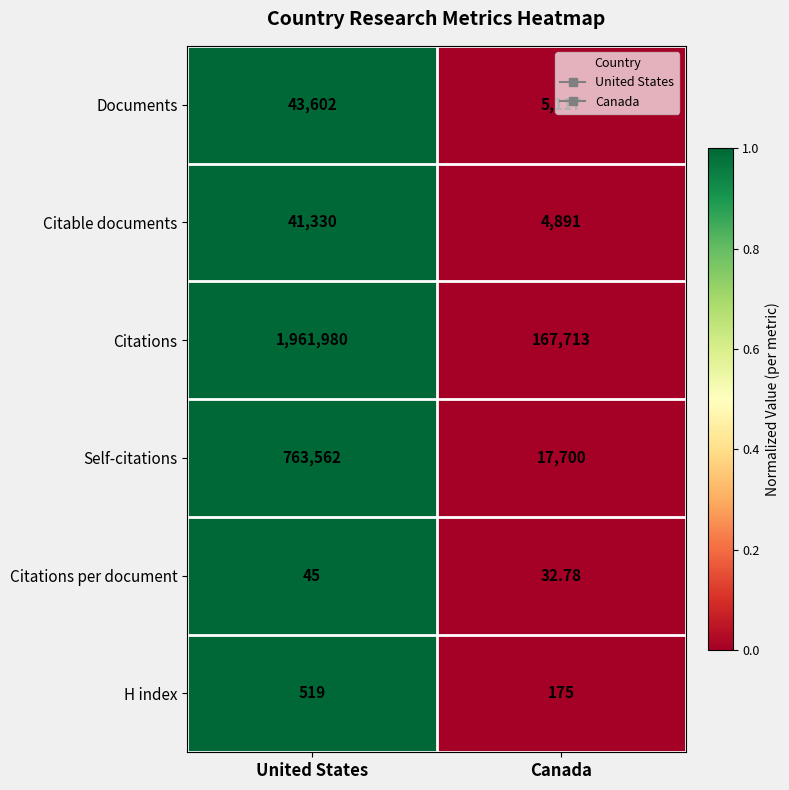

Which series has the largest range (max minus min)?

Citations